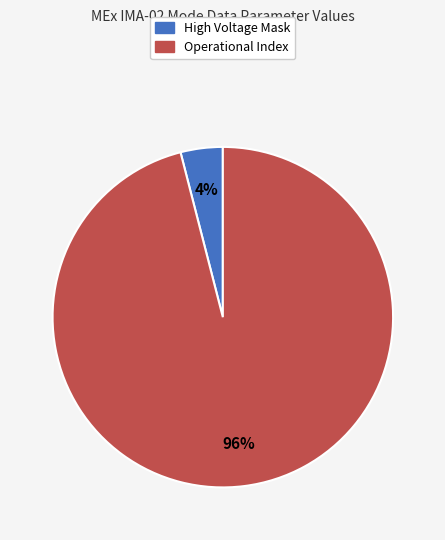

The Operational Index slice represents 86% of the pie. True or false?

False